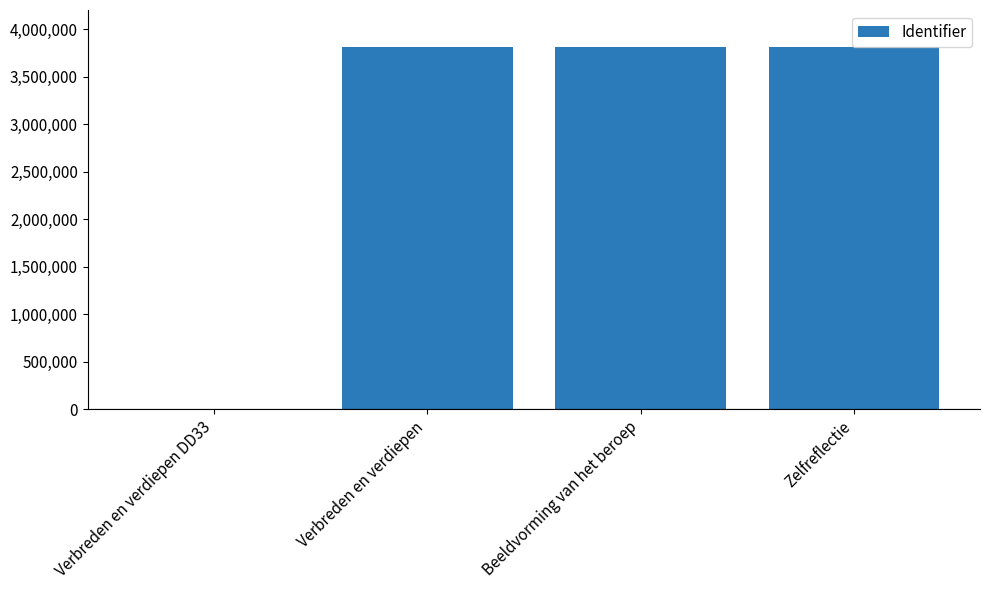

What is the sum of all values?

11433023